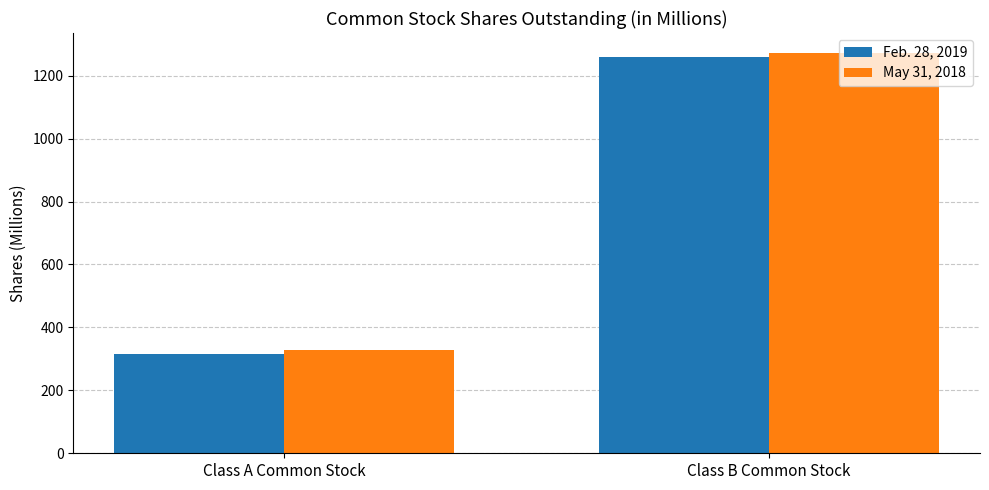

Read the Feb. 28, 2019 value at Class B Common Stock, to the nearest 100.

1300